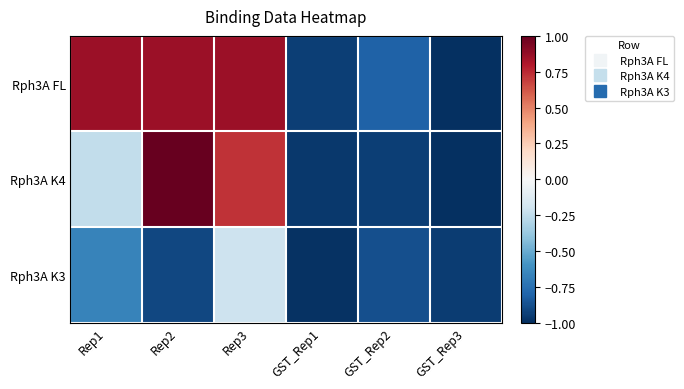

List the series in order of their peak value, highest first.

Rph3A K4, Rph3A FL, Rph3A K3